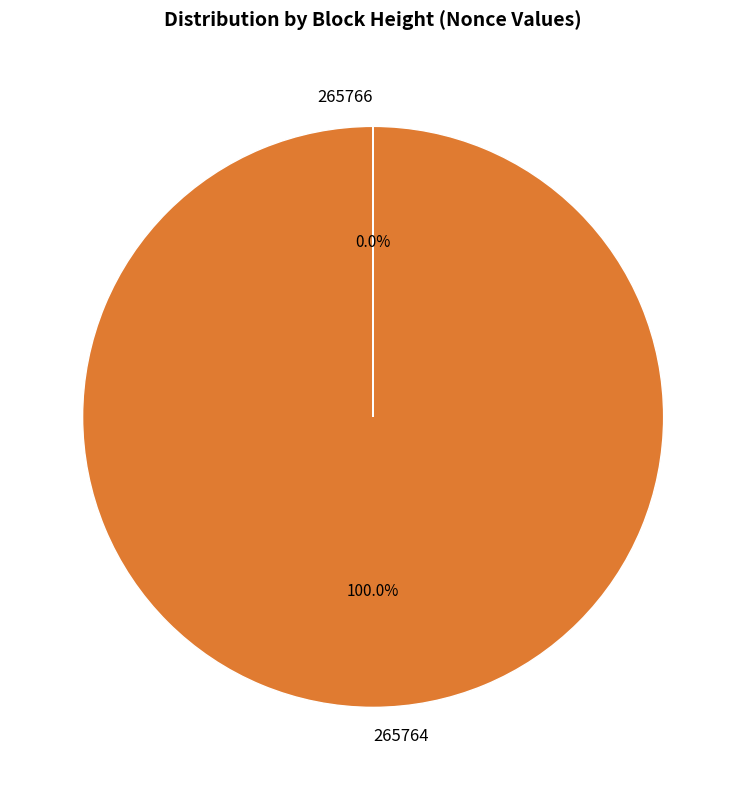

Does 265764 account for over 50% of the chart?

Yes